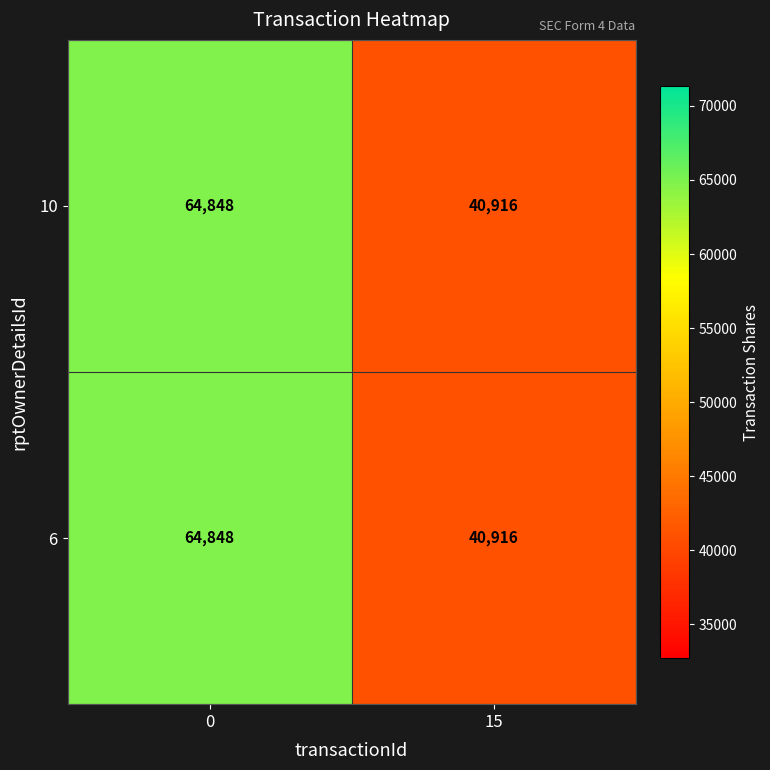

Count the number of categories in the chart.

2